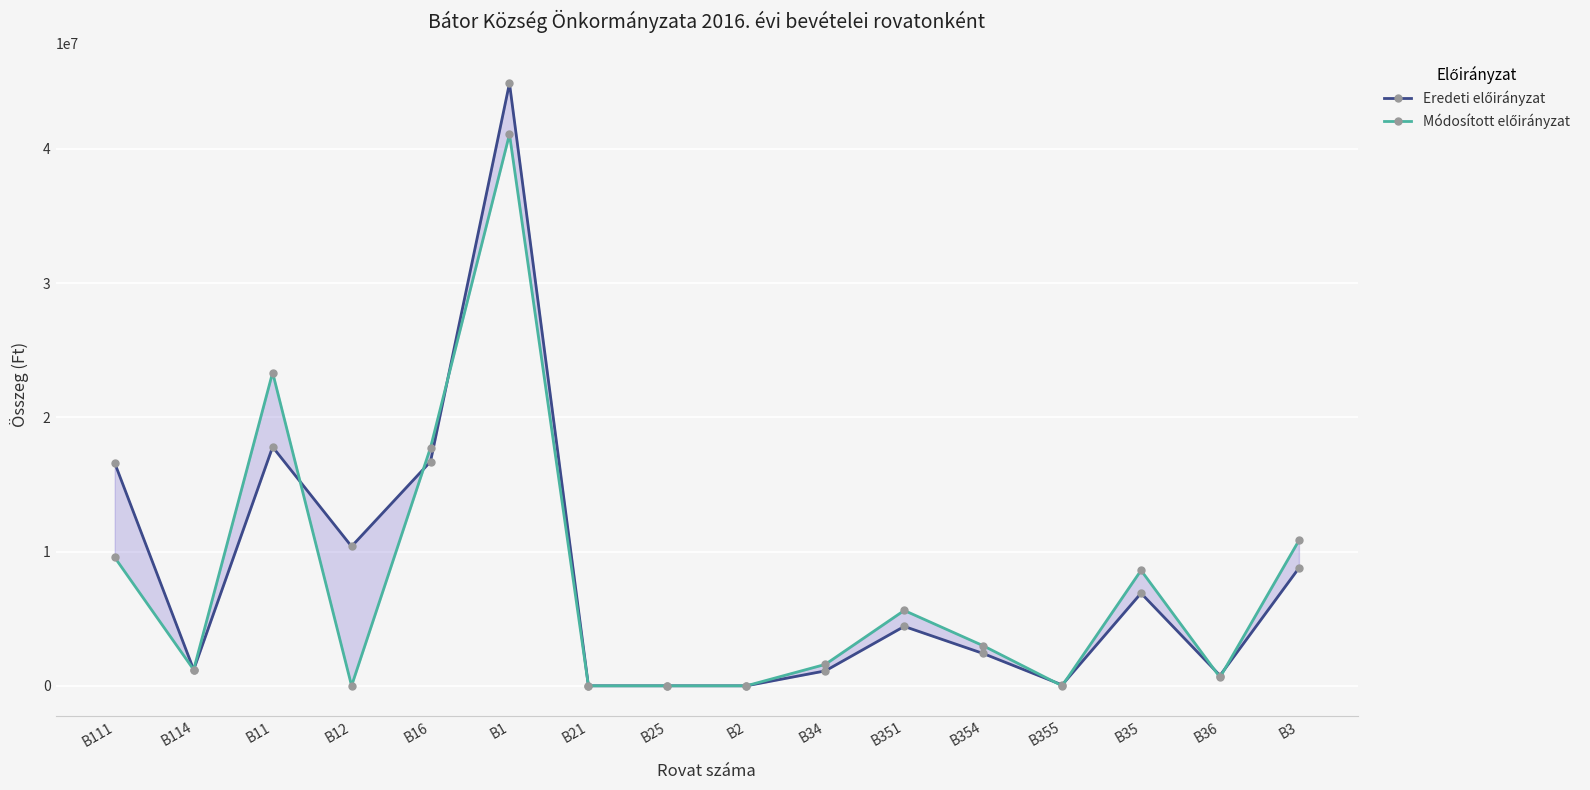

What is the value of the Eredeti előirányzat point at the 6th from the left?

44887154